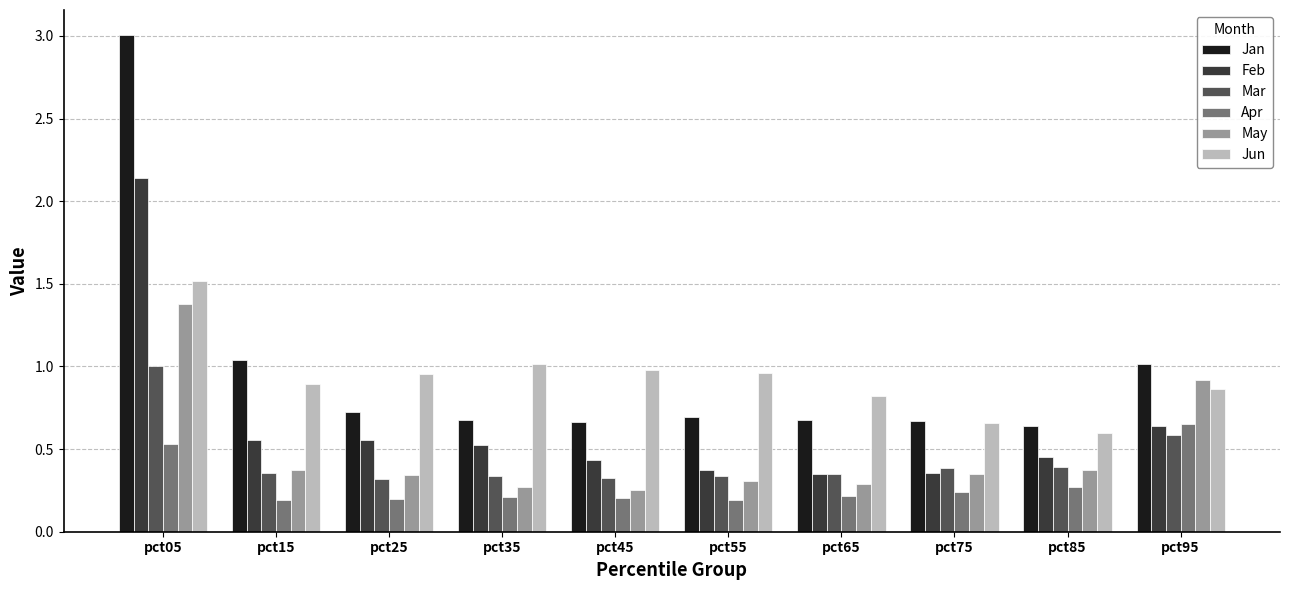

The value of Apr at pct55 is 0.2. True or false?

True